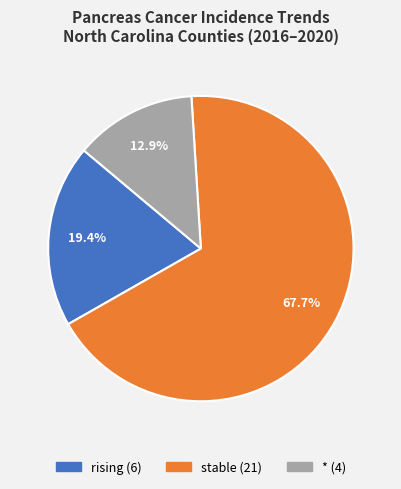

What portion of the pie excludes rising?

80.6%